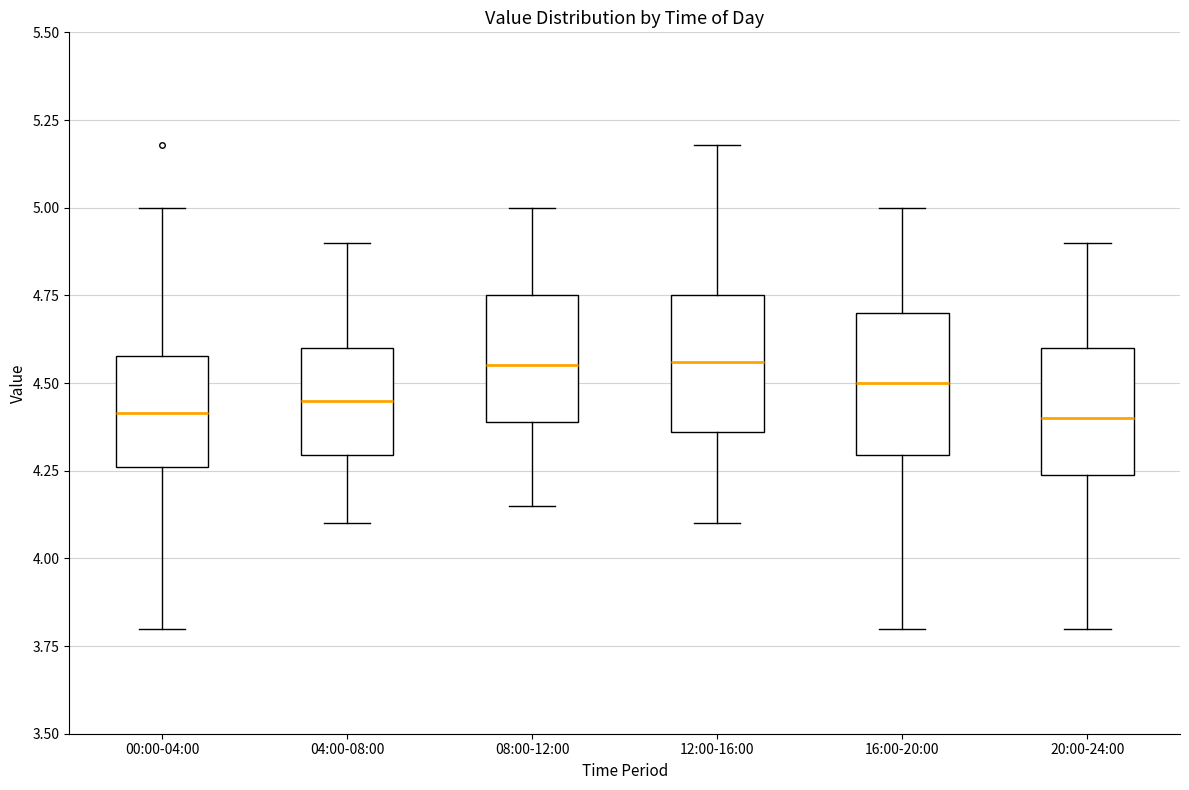

Reading left to right, read every box against the y-axis: the position of its median line, the range the box covers, and the ends of its whiskers. The values are not printed on the chart, so give them approximately, as read against the axis.

00:00-04:00: median 4.40, box 4.25 to 4.60, whiskers 3.80 to 5.00
04:00-08:00: median 4.45, box 4.30 to 4.60, whiskers 4.10 to 4.90
08:00-12:00: median 4.55, box 4.40 to 4.75, whiskers 4.15 to 5.00
12:00-16:00: median 4.55, box 4.35 to 4.75, whiskers 4.10 to 5.20
16:00-20:00: median 4.50, box 4.30 to 4.70, whiskers 3.80 to 5.00
20:00-24:00: median 4.40, box 4.25 to 4.60, whiskers 3.80 to 4.90